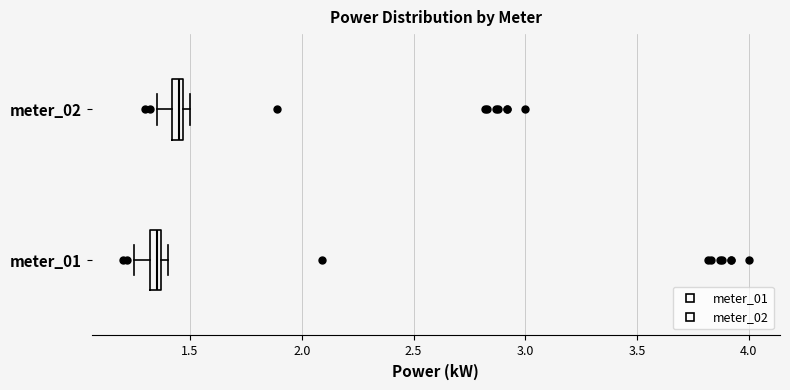

Which box's median line is the furthest to the left?

meter_01